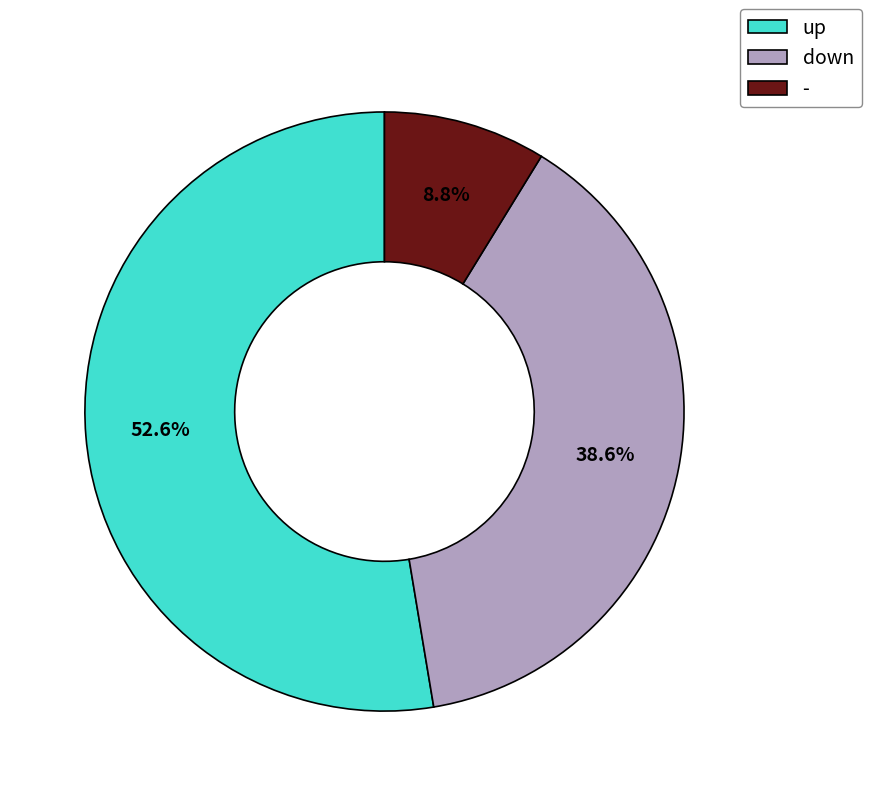

Count the number of slices in the pie.

3